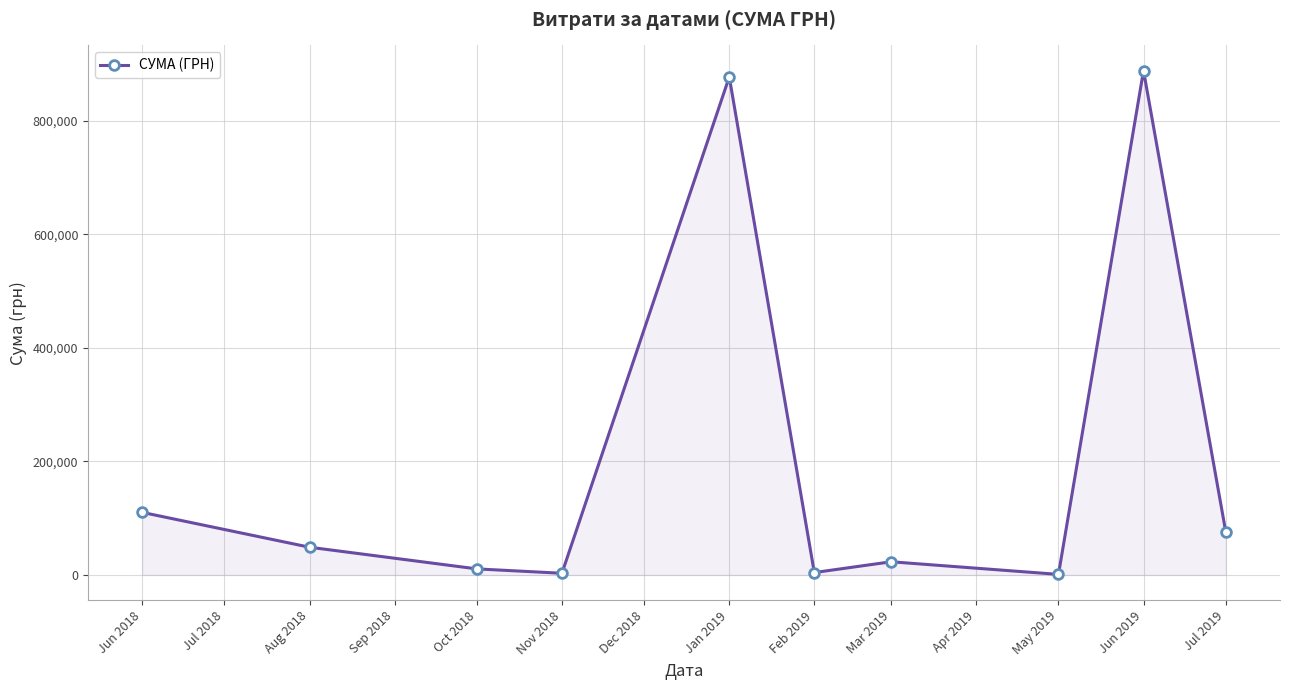

How many points are higher than both their immediate neighbors (excluding endpoints)?

3